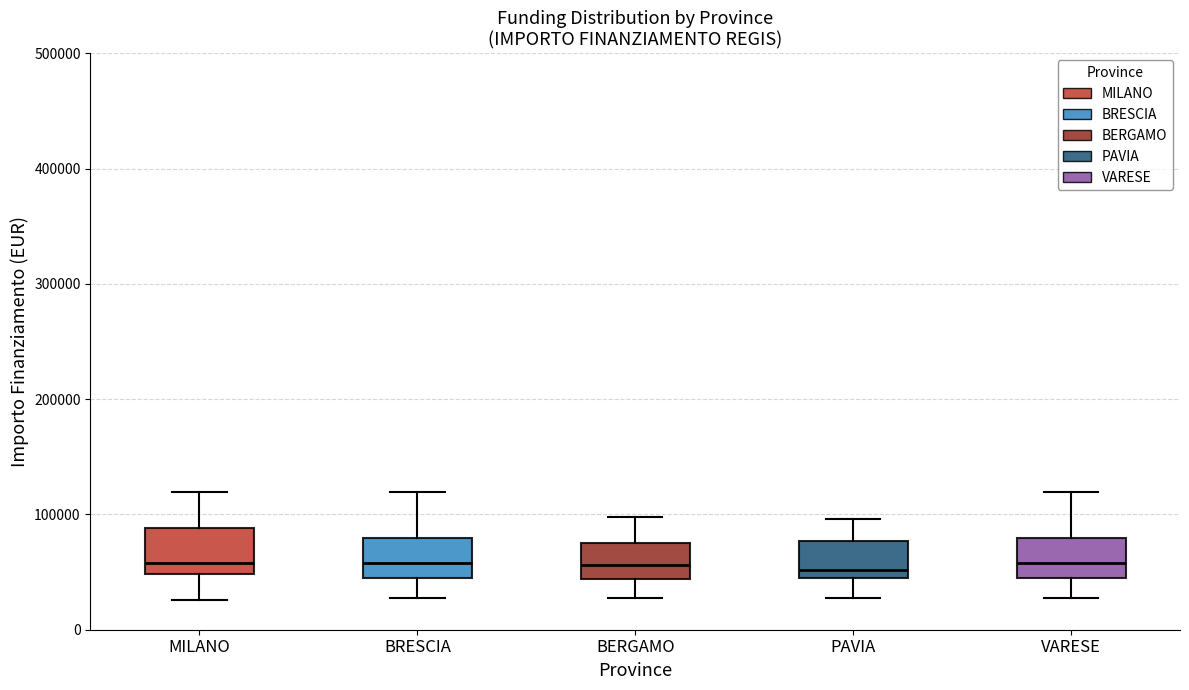

Where does the median line of the box for VARESE sit on the y-axis? The values are not printed on the chart, so give them approximately, as read against the axis.

60000